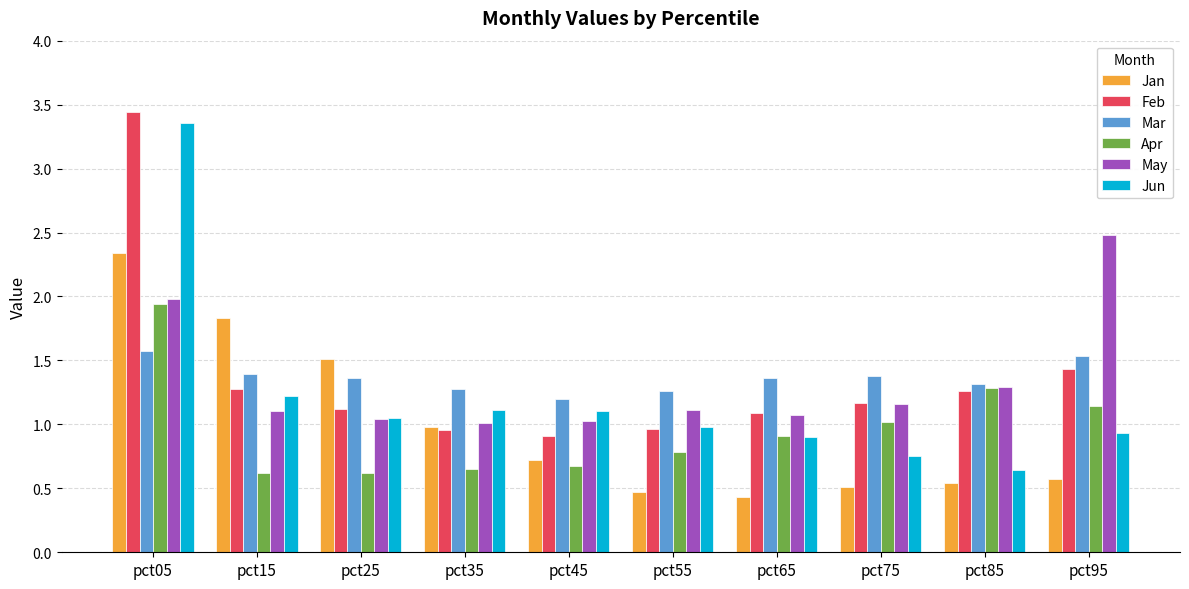

At which category is the sum across all series the highest?

pct05